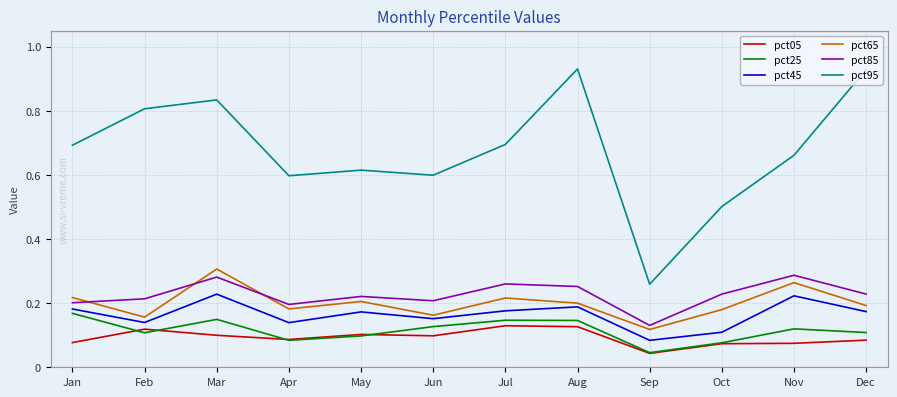

What are all the series names shown in the legend?

pct05, pct25, pct45, pct65, pct85, pct95